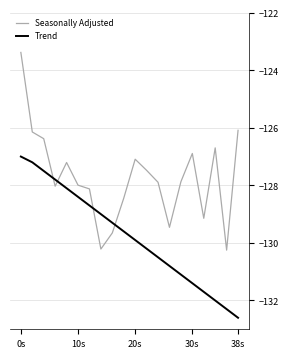

What is the maximum value shown in the chart?

-123.4